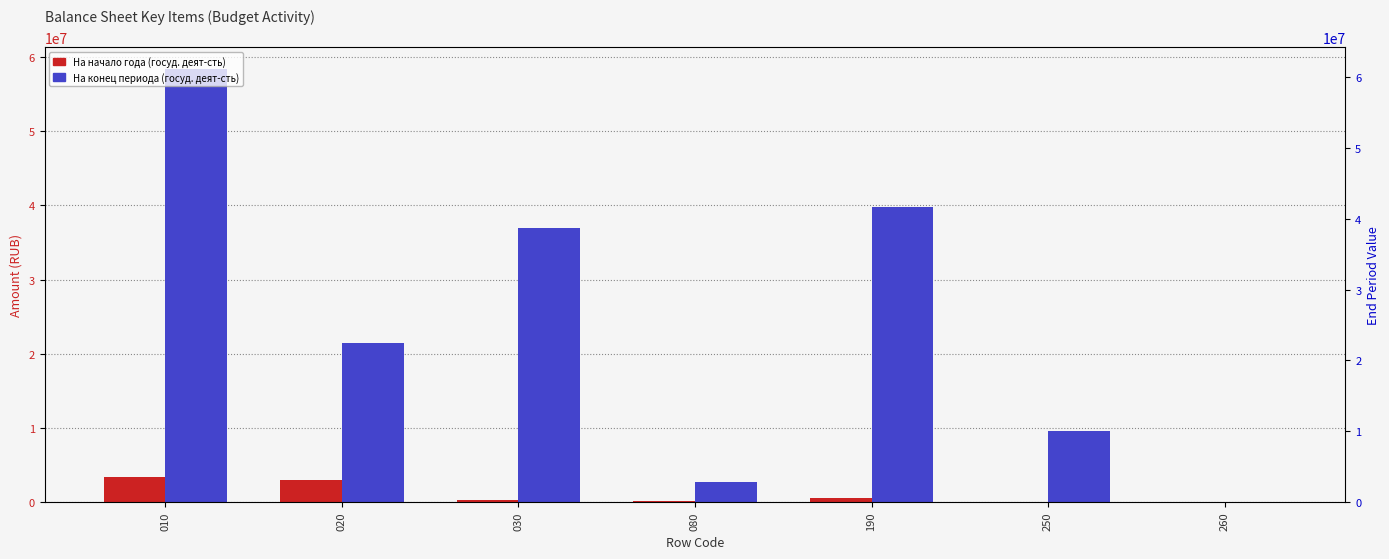

Reading right to left, transcribe all the data shown in this chart.

На начало года. Деятельность по госуд: 0.0	0.0	508919.3	174043.5	334875.8	2983888.0	3318763.9
На конец периода. Деятельность по госуд: 58553.0	9636591.5	39753182.2	2749929.8	37003252.4	21421234.6	58424487.0